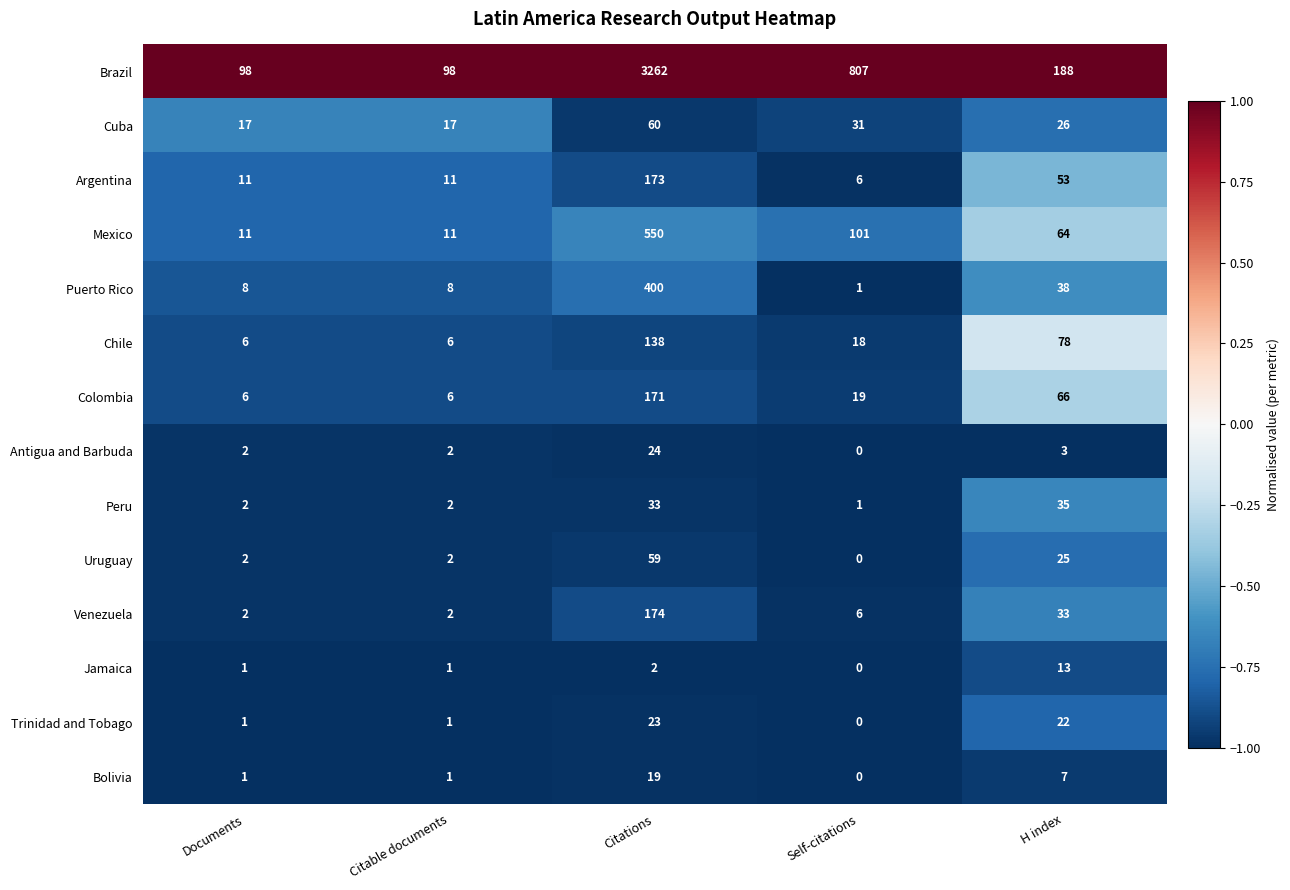

What is the smallest value displayed?

0